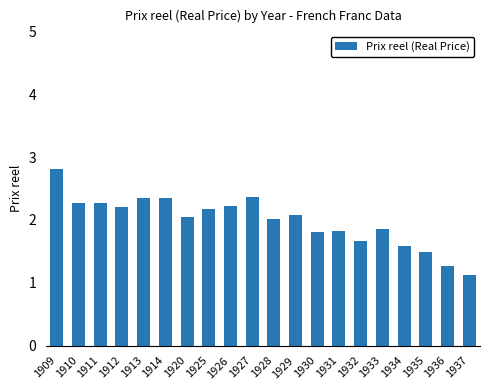

What is the difference between the second highest and minimum values?

1.2